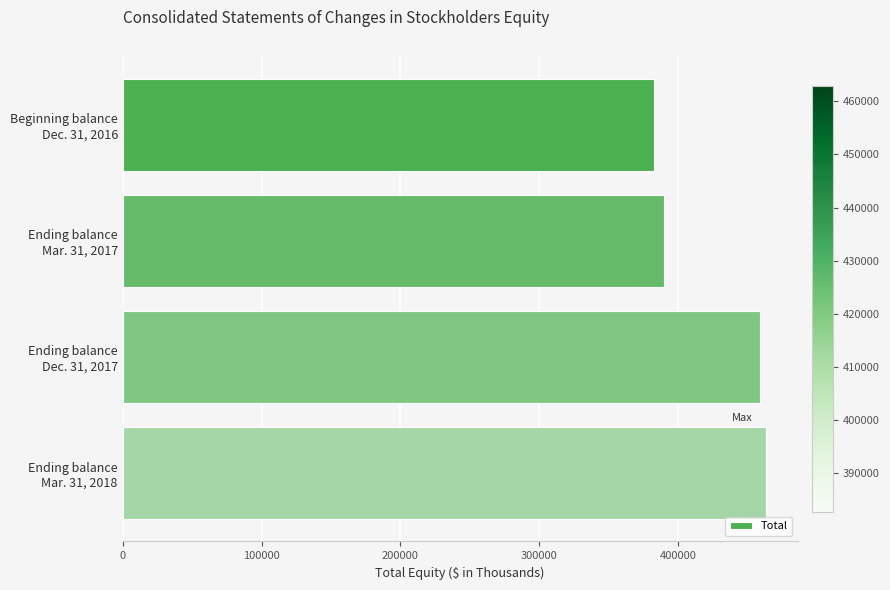

What is the value of the 2nd bar from the top?

389683